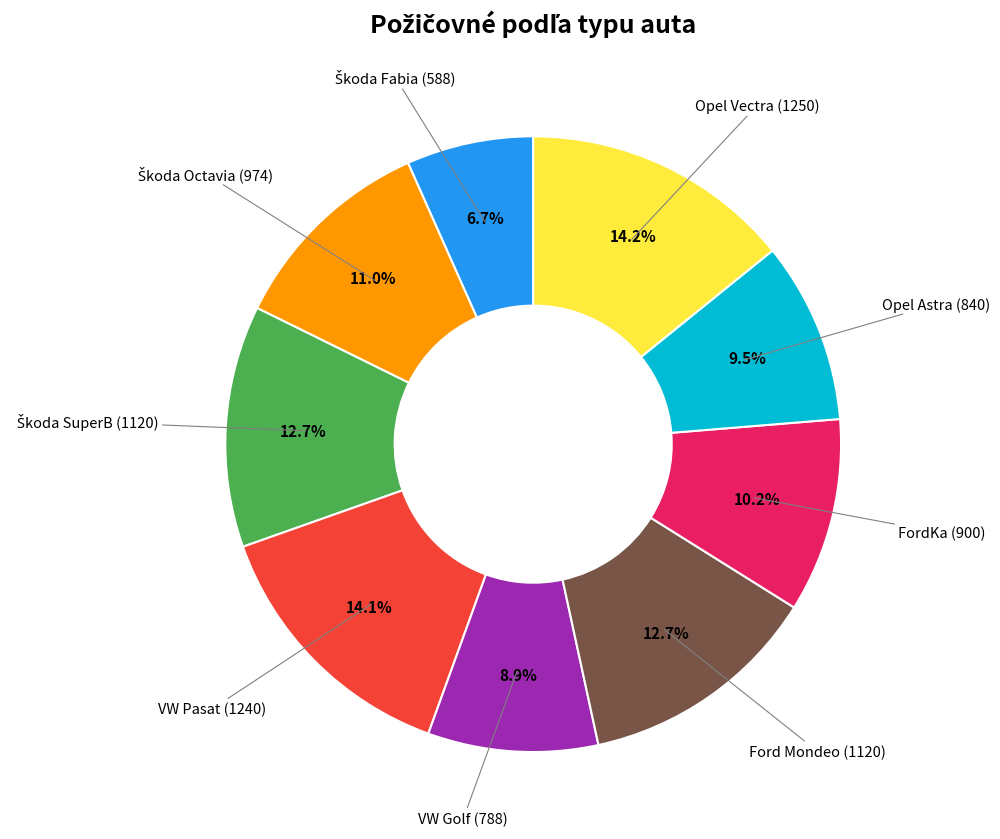

The FordKa slice represents 24% of the pie. True or false?

False